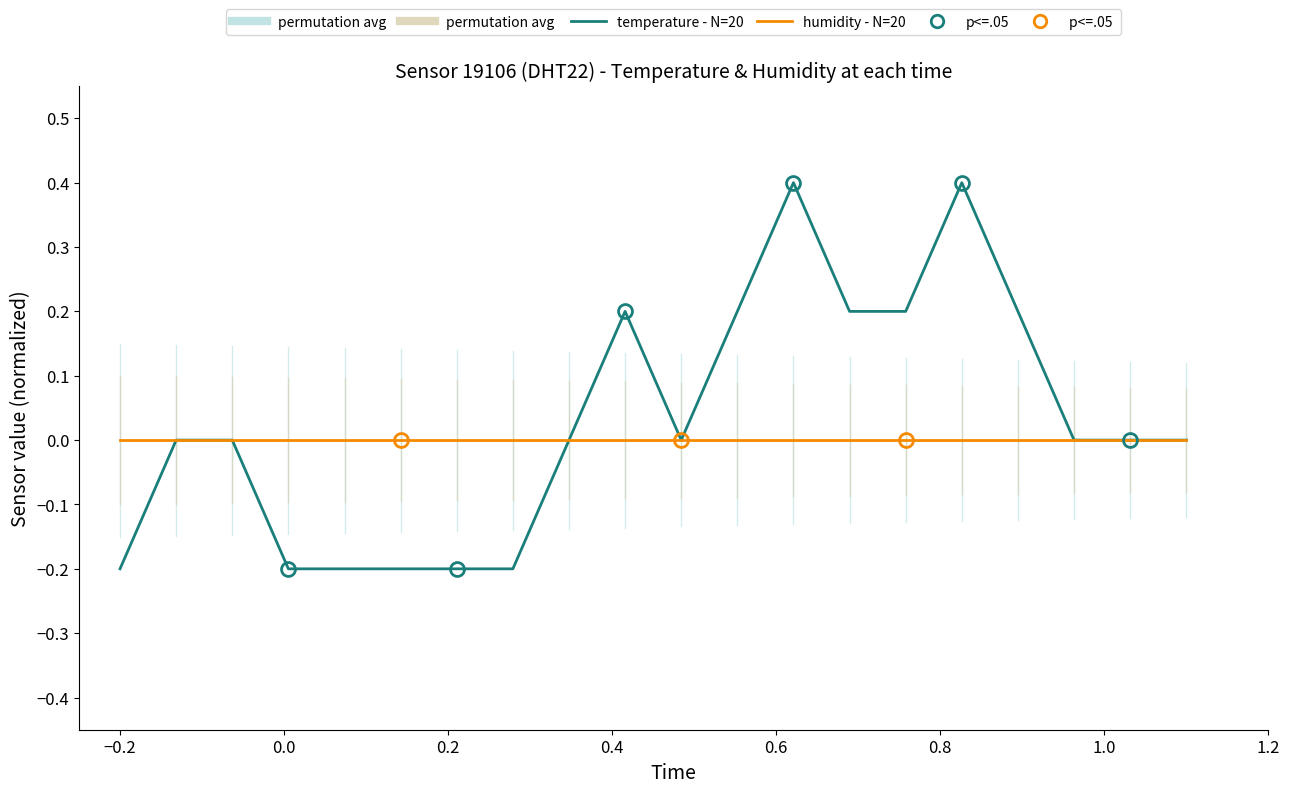

List the series in order of their peak value, highest first.

temperature - N=20, humidity - N=20